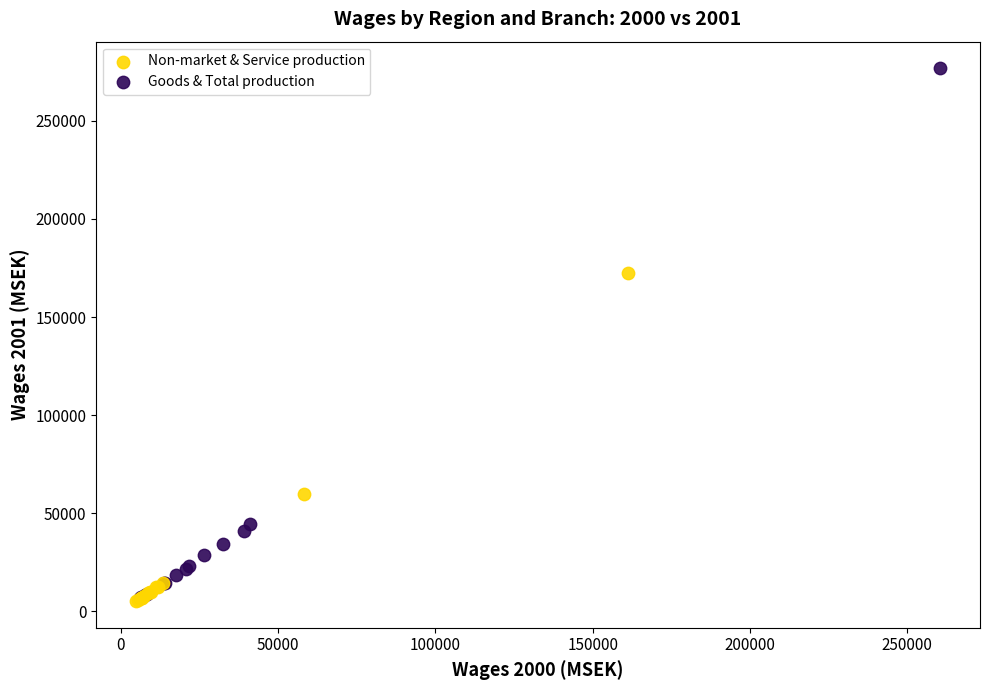

Which series has the widest spread of Y values?

Goods & Total production